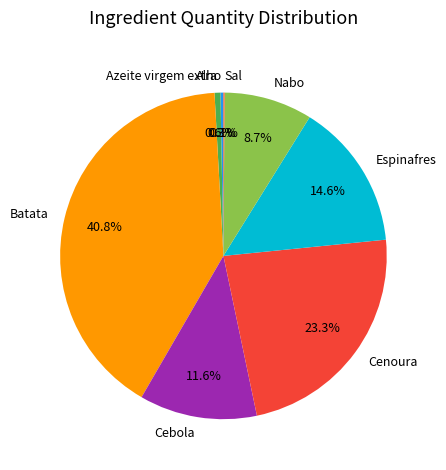

Is Espinafres the majority of the pie?

No